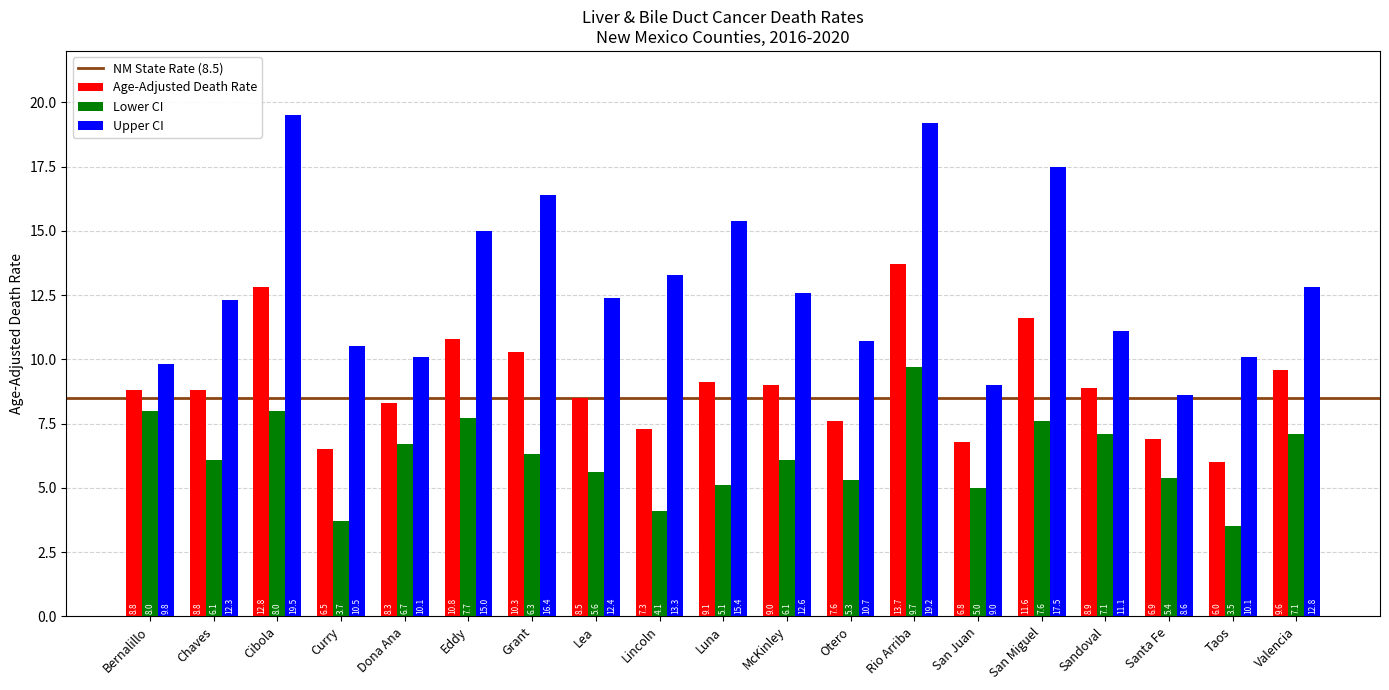

Rank the series at Taos from lowest to highest value.

Lower CI, Age-Adjusted Death Rate, Upper CI